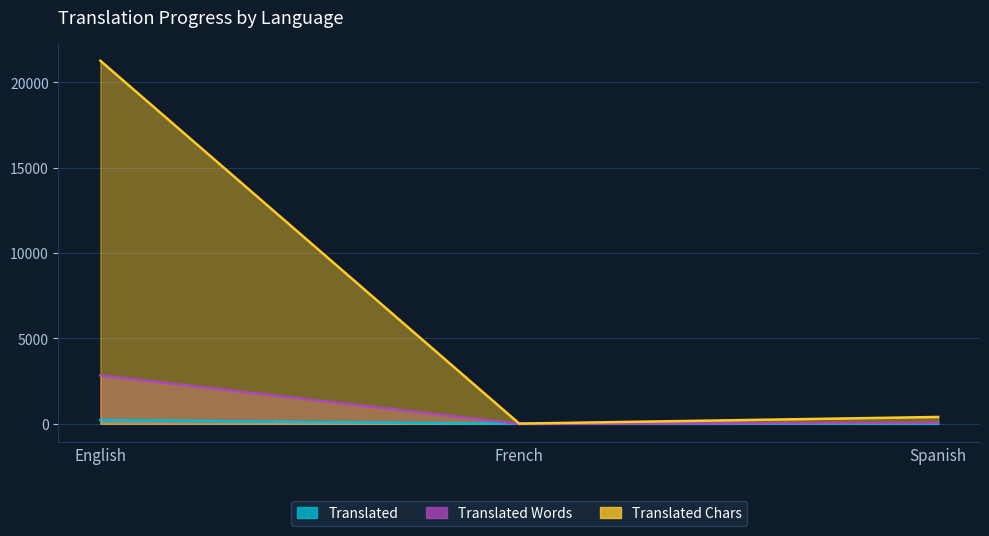

What is the spread (max minus min) of values at French?

13